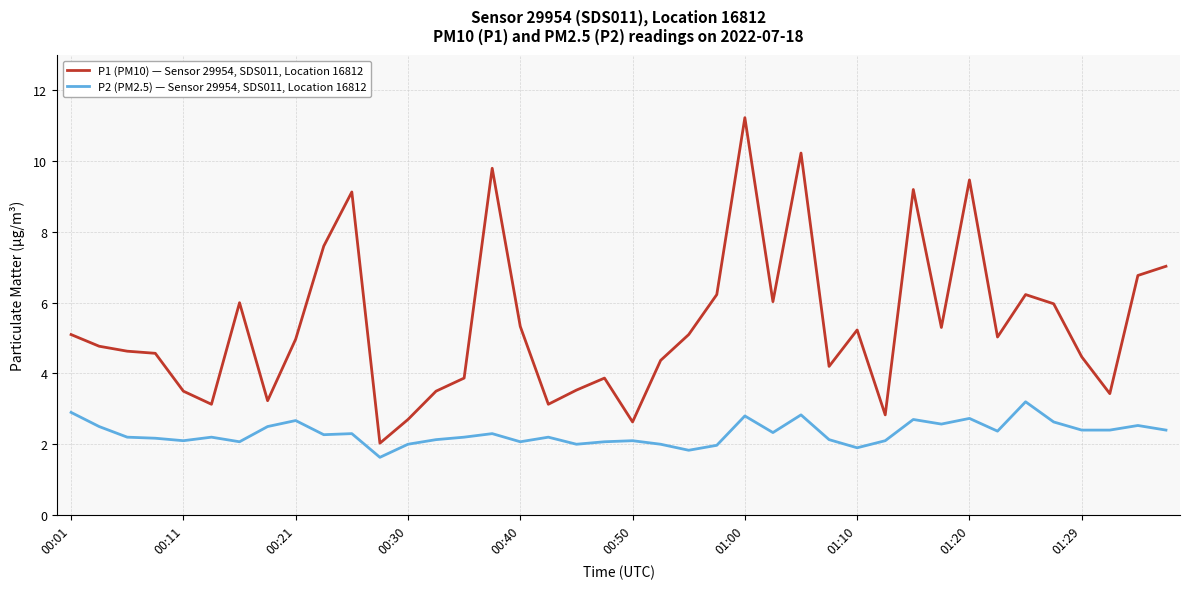

Which series has the widest spread of values?

P1 (PM10) — Sensor 29954, SDS011, Location 16812